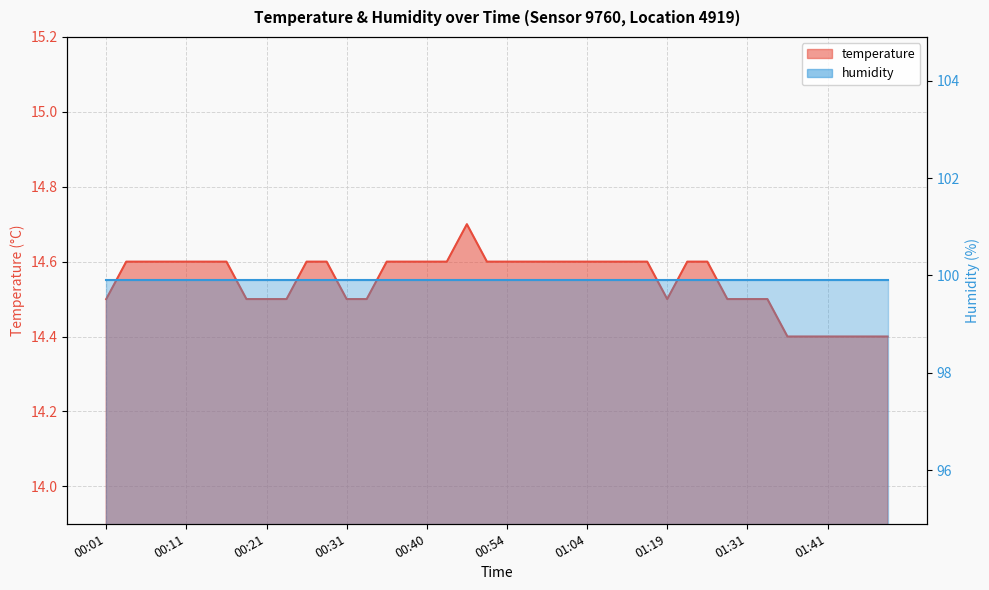

How many data points does each series have?

40